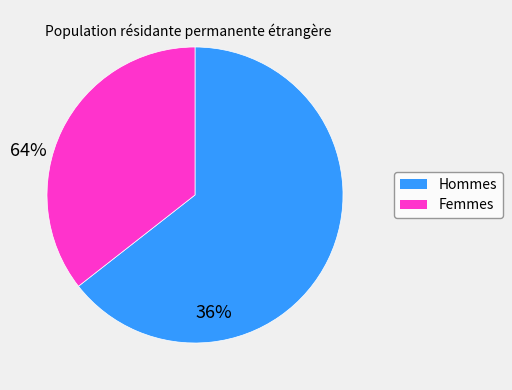

Between Hommes and Femmes, which is larger?

Hommes